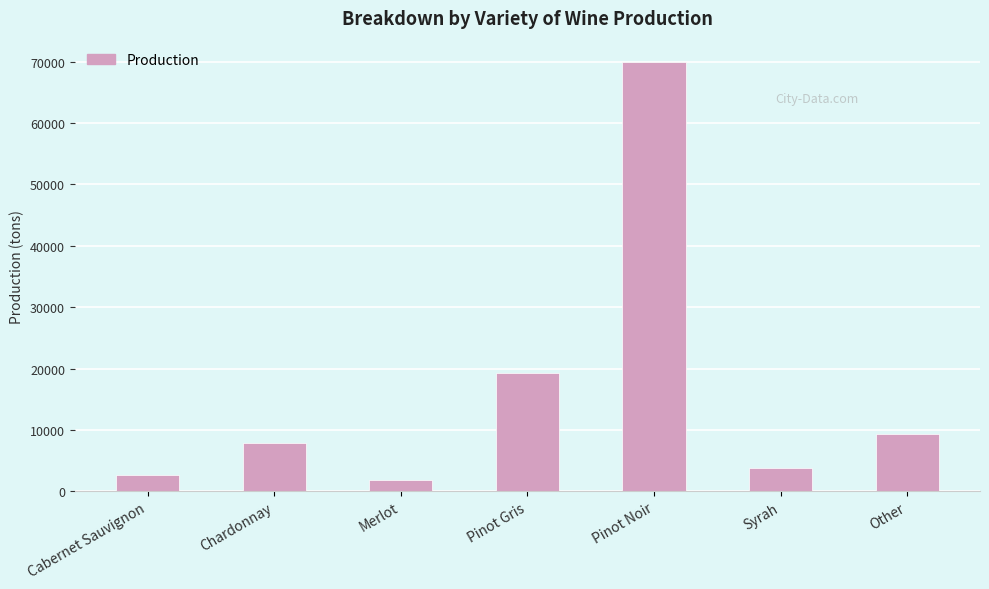

Between Other and Chardonnay, which is larger?

Other